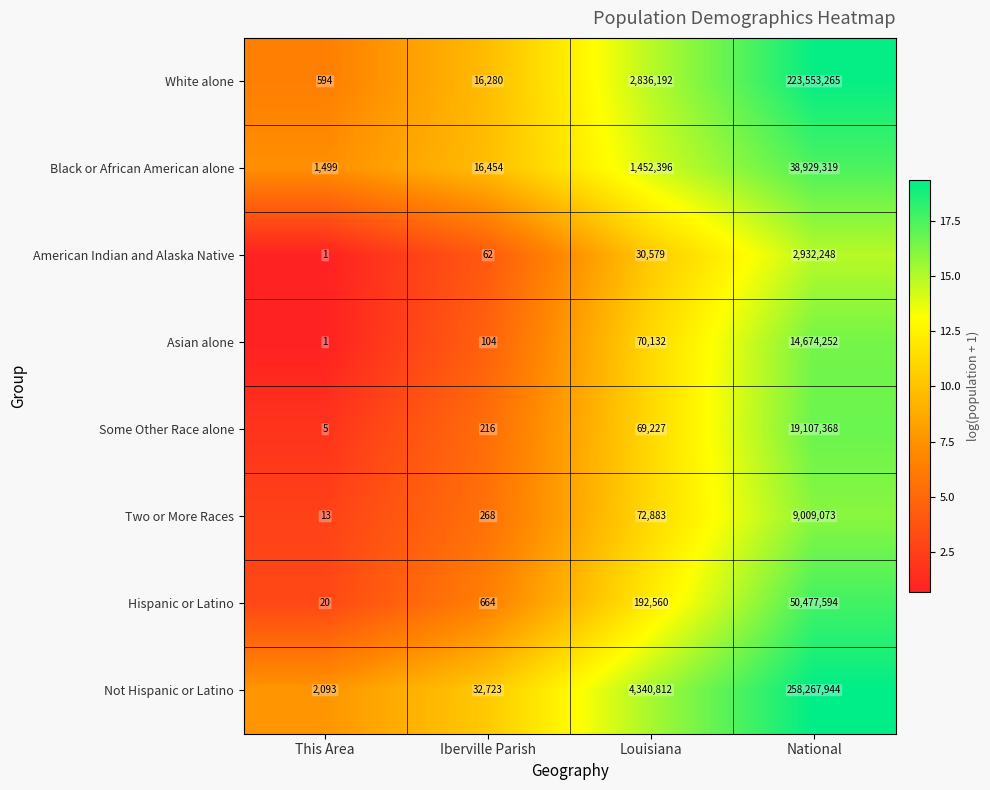

What is the average value of the Some Other Race alone series?

4794204